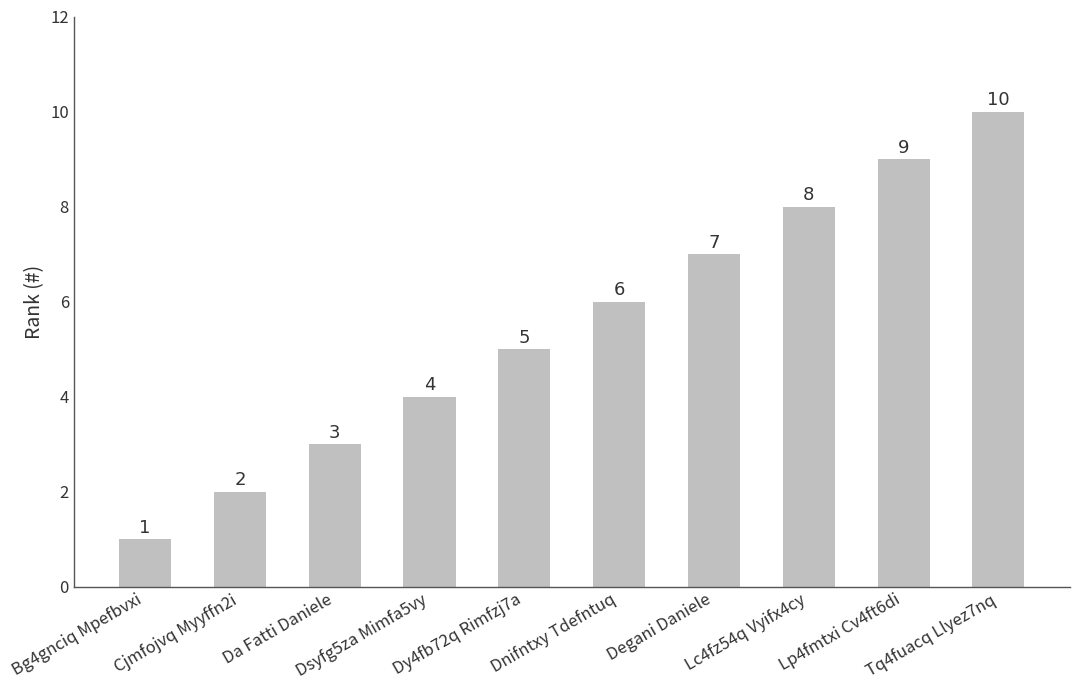

The value at Dnifntxy Tdefntuq is 8. True or false?

False